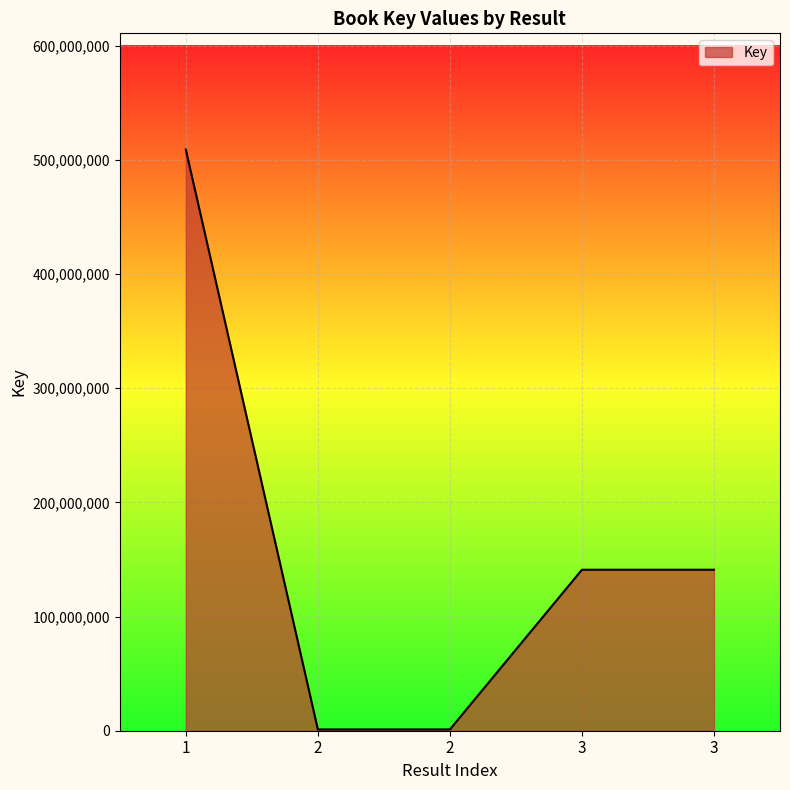

List the labels in order of value, largest first.

1, 3, 3, 2, 2